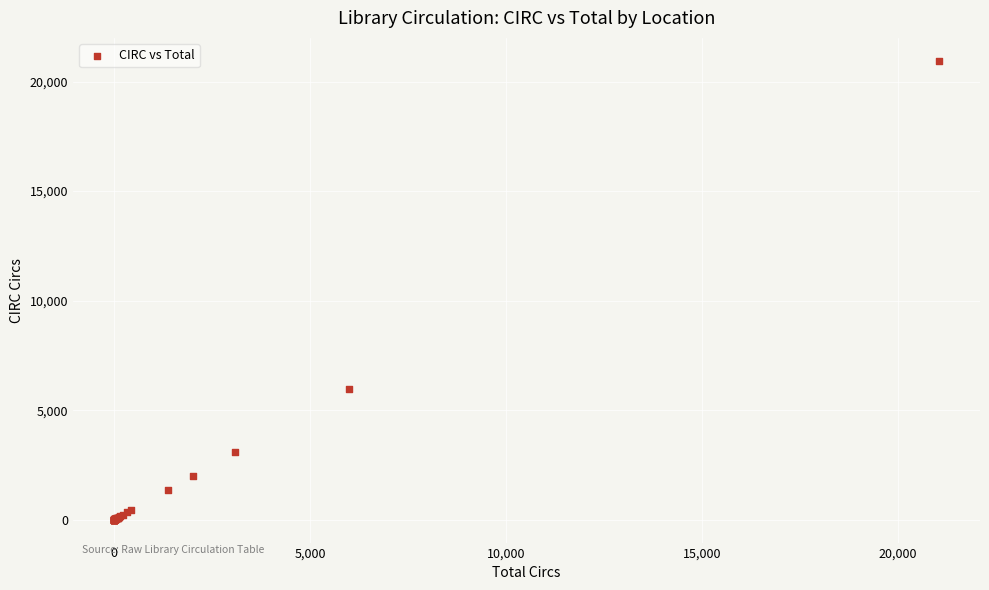

What Y value in the scatter plot is closest to 10474?

5976